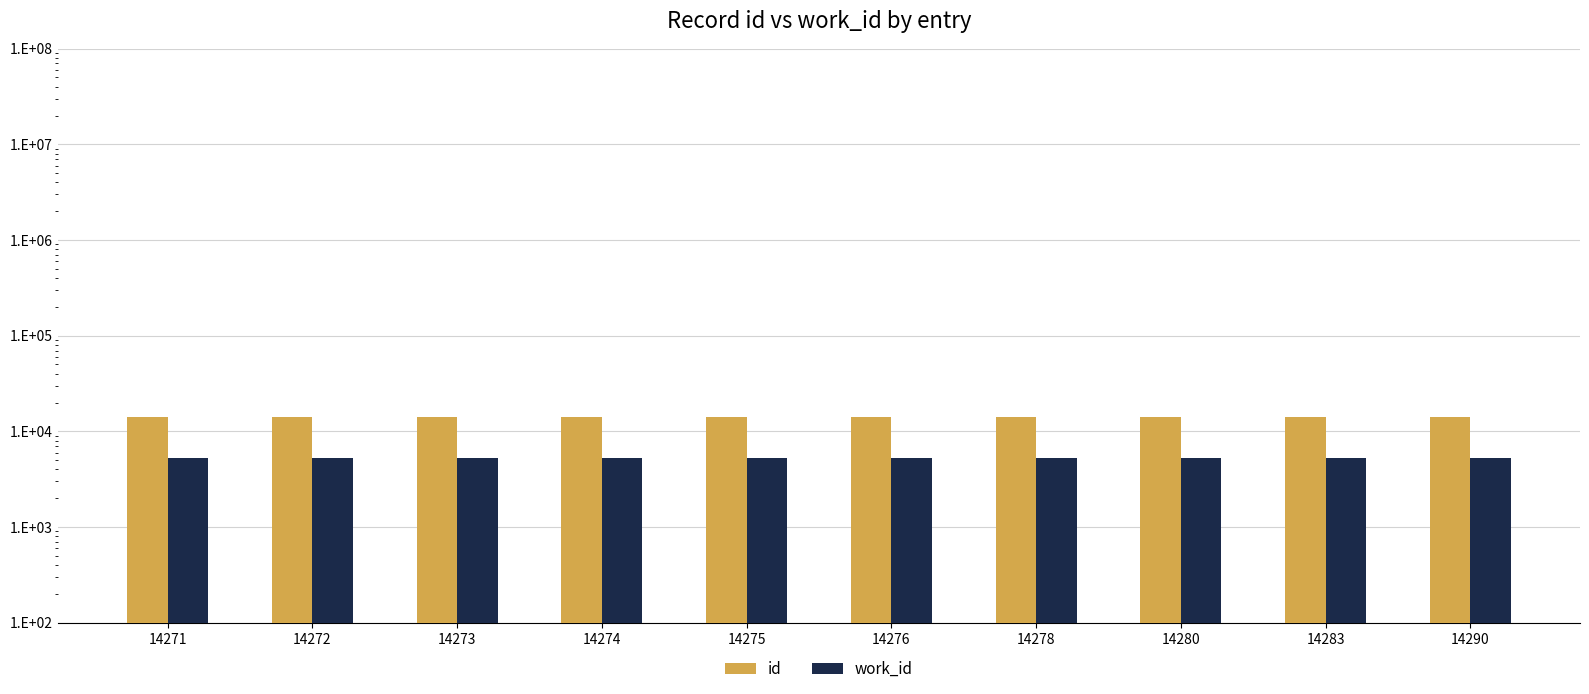

How many bars are there in total?

20